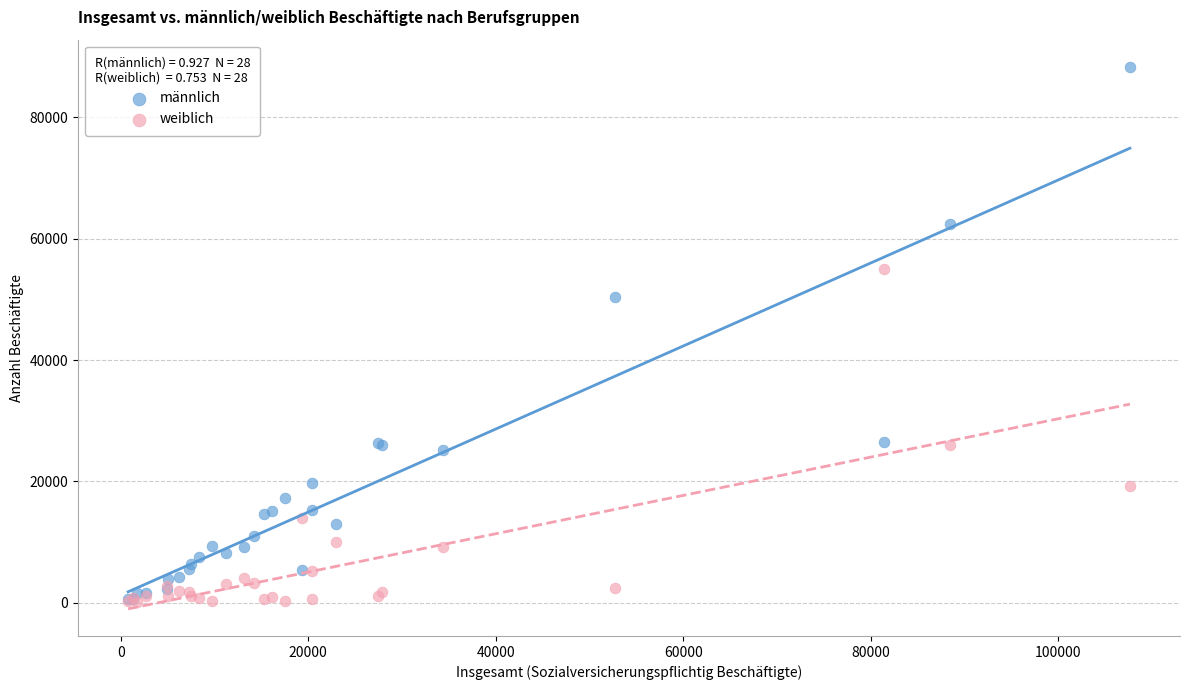

Which series has the largest Y range (max minus min)?

männlich